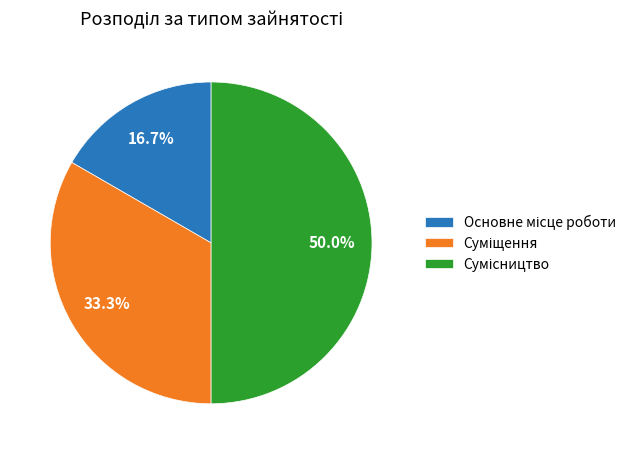

To the nearest percent, what is the average slice percentage?

33%